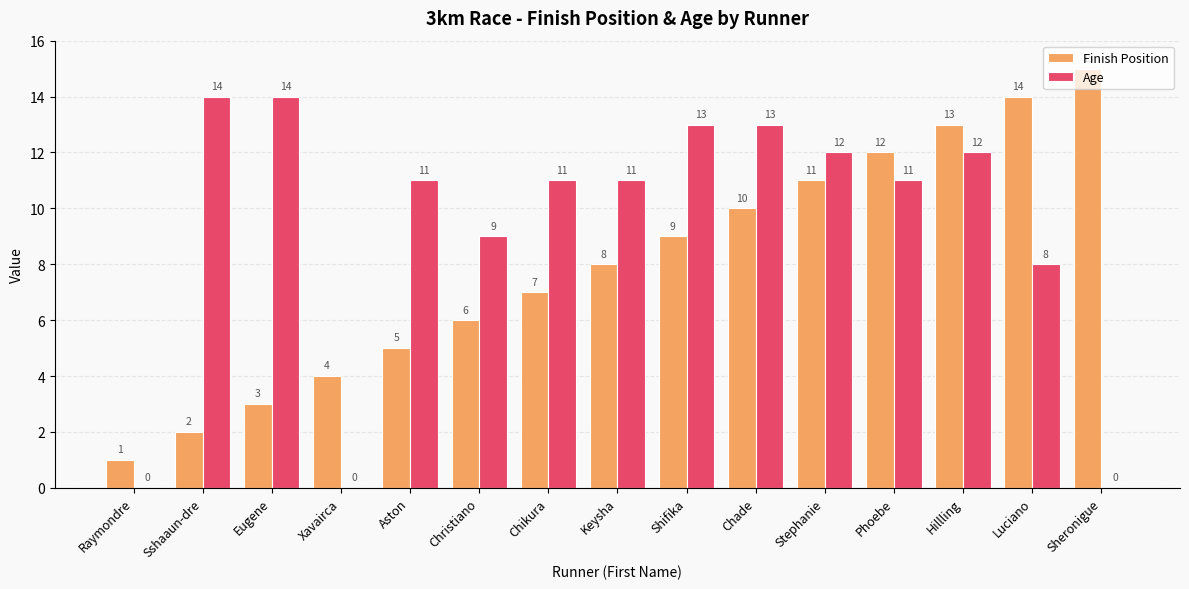

Is the value of Finish Position at Shifika greater than the value of Age at Phoebe?

No